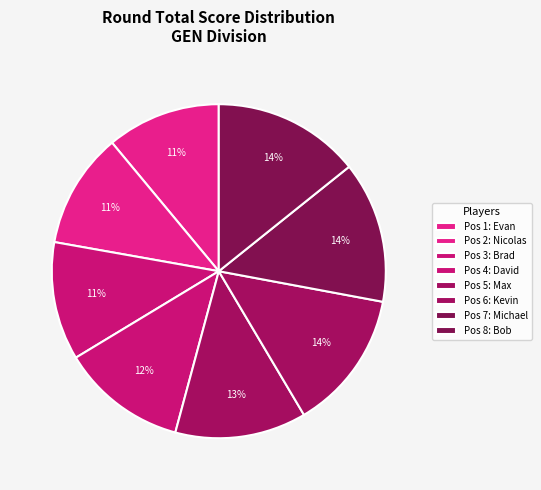

Rank the categories by value from highest to lowest.

Bob Waltenspiel, Michael Myers, Kevin Killingsworth, Max Wolff, David Rawson, Brad Cameron, Nicolas Roberto Herrera Land, Evan Sjostrom